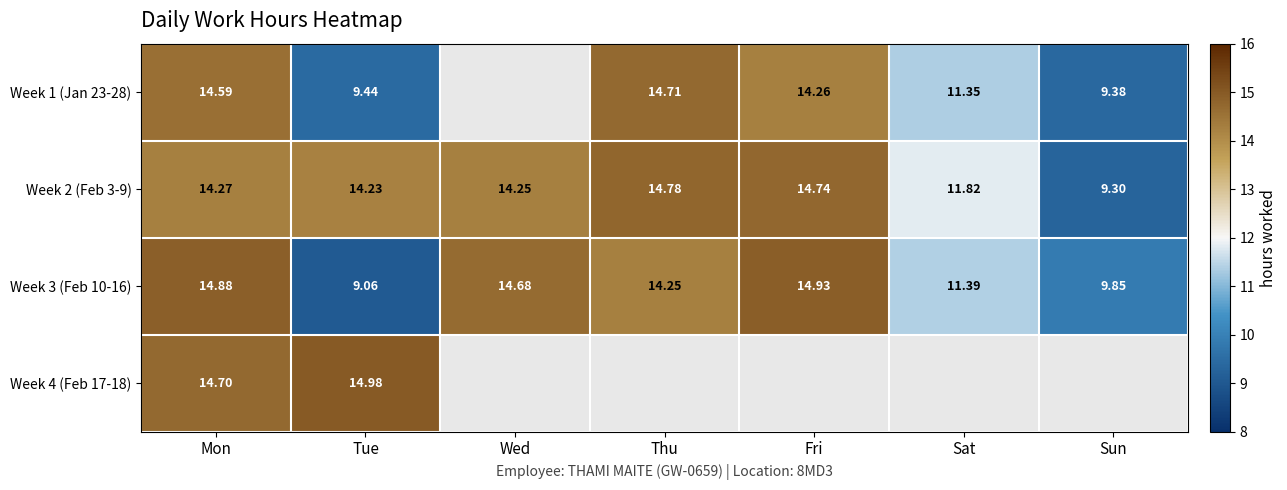

Is the value of Week 1 (Jan 23-28) at Tue greater than the value of Week 3 (Feb 10-16) at Fri?

No